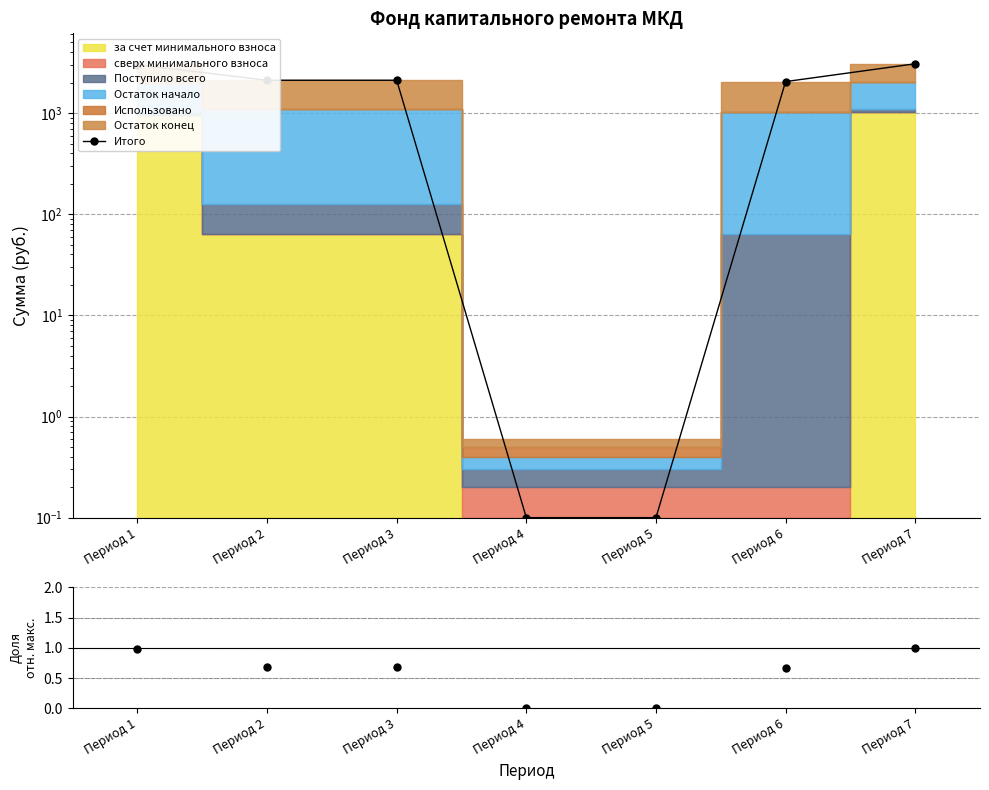

Which series contains the highest Y value?

Итого